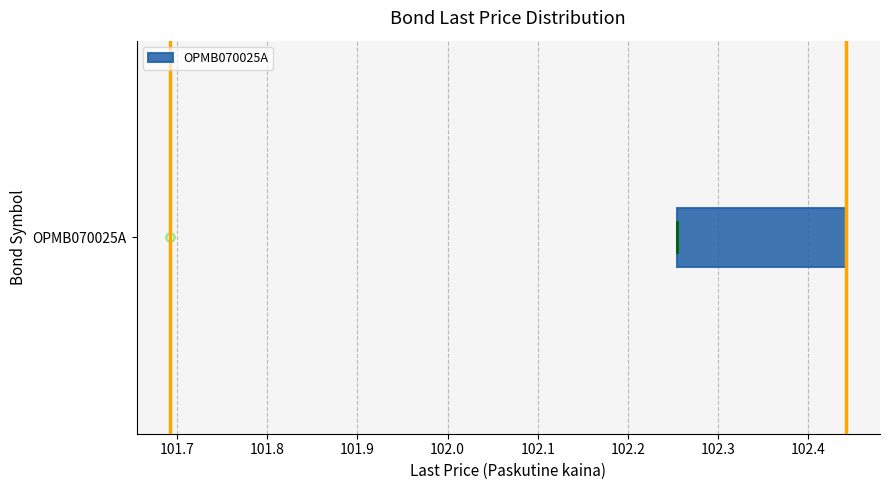

Transcribe this box plot: give where the median line is, the range the box spans, and where the two whiskers end, as read against the x-axis. The values are not printed on the chart, so give them approximately, as read against the axis.

median 102.44 (drawn on the box's right edge), box 102.25 to 102.44, whiskers 102.25 to 102.44